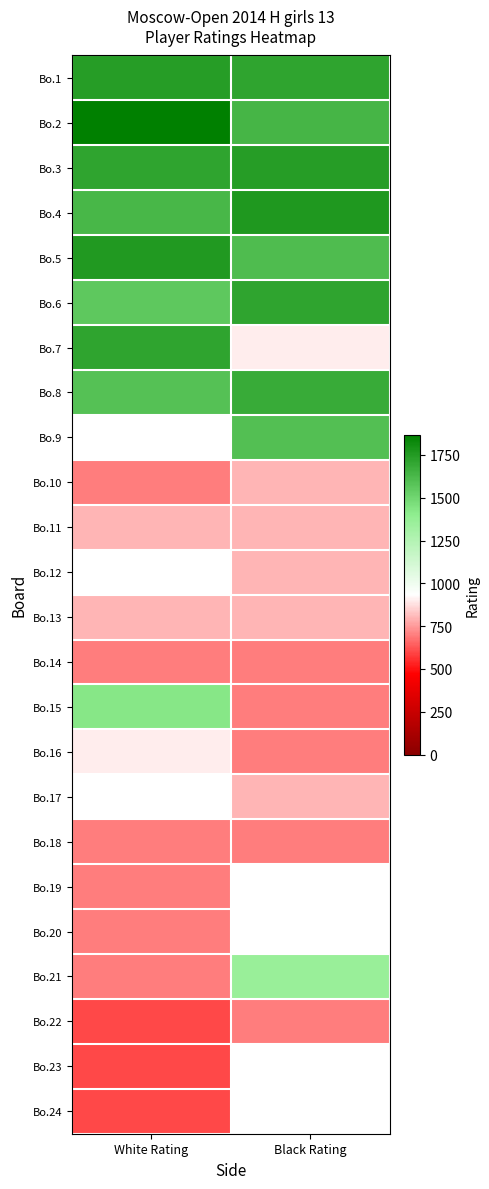

Between Black Rating and White Rating, which is larger?

White Rating